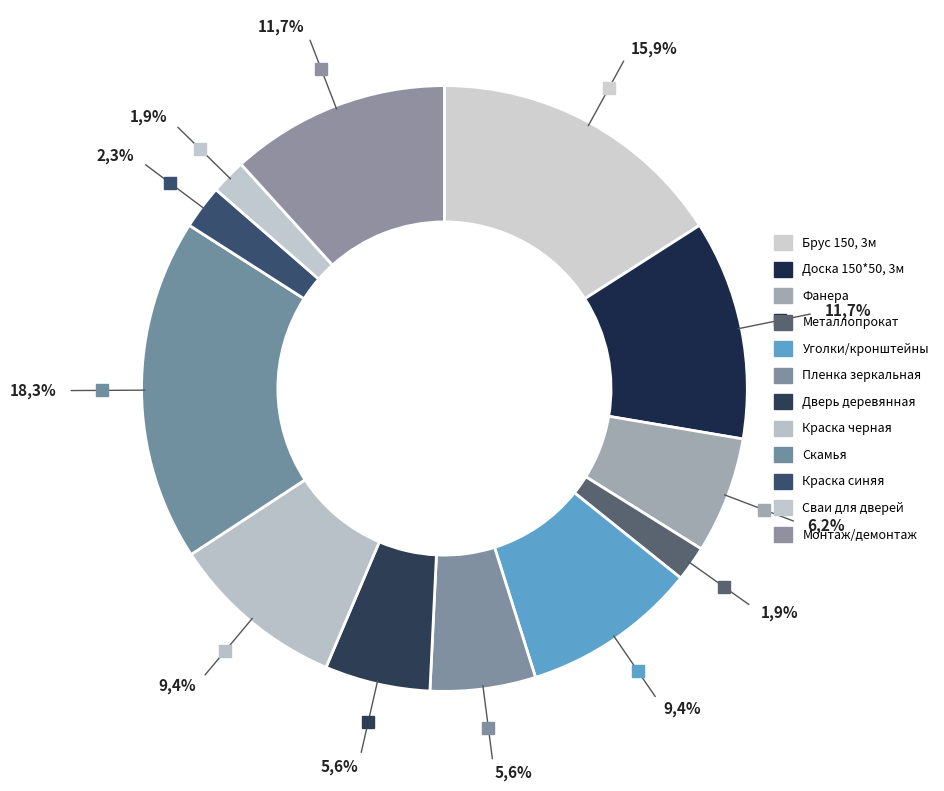

Rank the categories by value from highest to lowest.

Скамья, Брус 150, 3м, Доска 150*50, 3м, Монтаж/демонтаж, Уголки/кронштейны, Краска черная, Фанера, Пленка зеркальная, Дверь деревянная, Краска синяя, Металлопрокат, Сваи для дверей